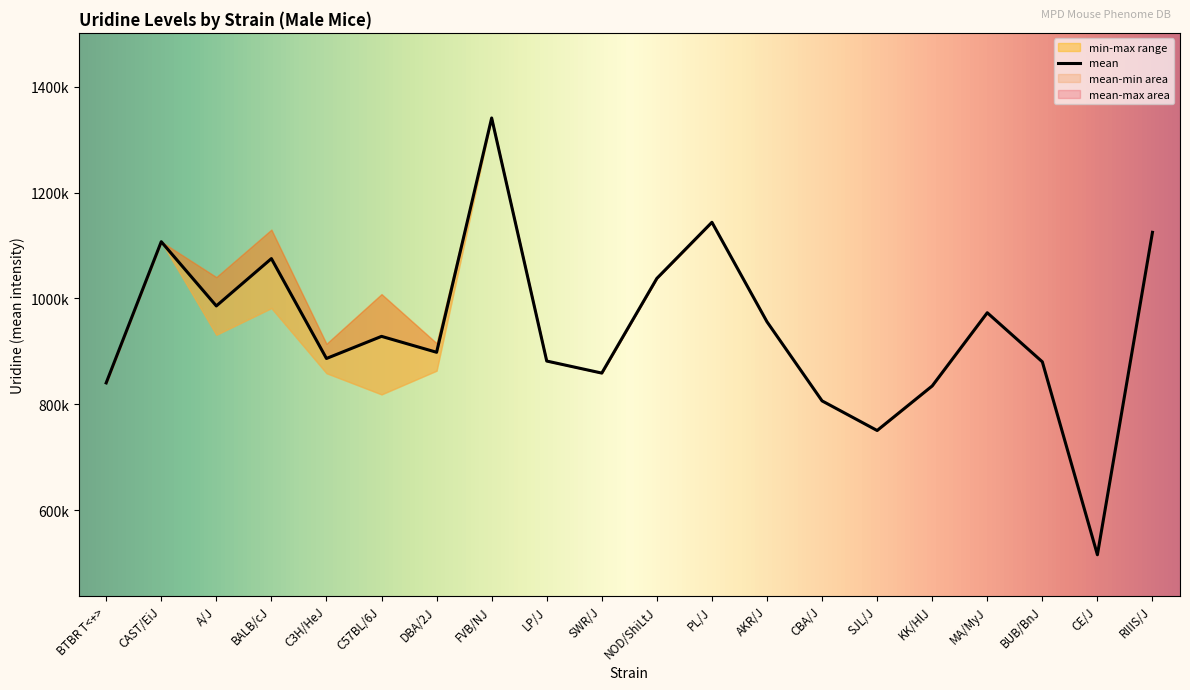

Read the value at PL/J.

1144048